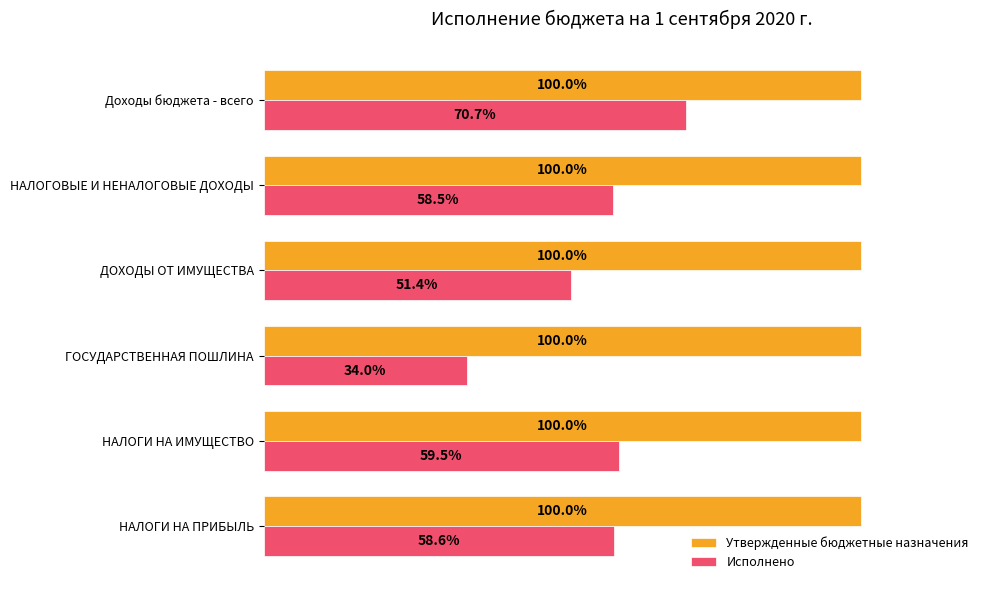

Which series has the largest range (max minus min)?

Исполнено